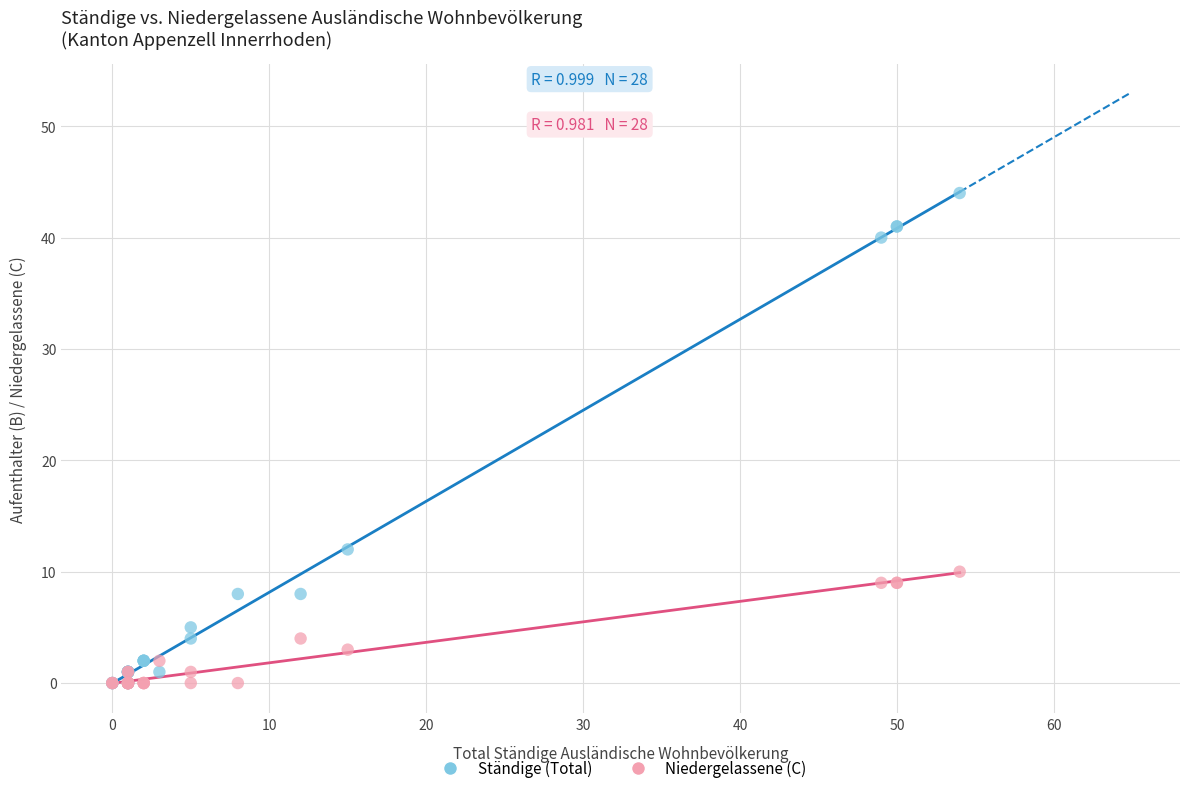

In the Ständige (Total) series, what Y value is closest to 22?

12